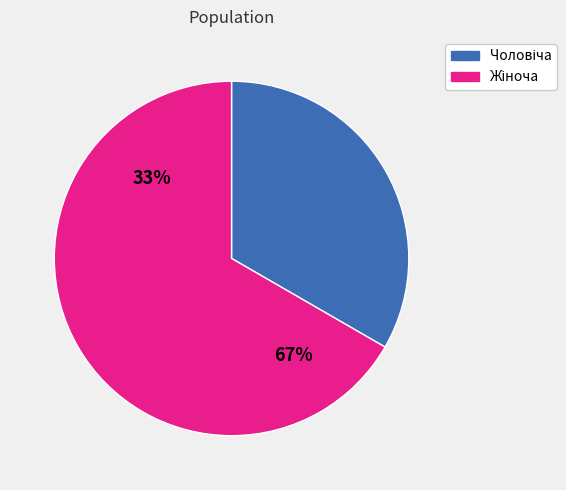

What is the change in value from Чоловіча to Жіноча?

+1